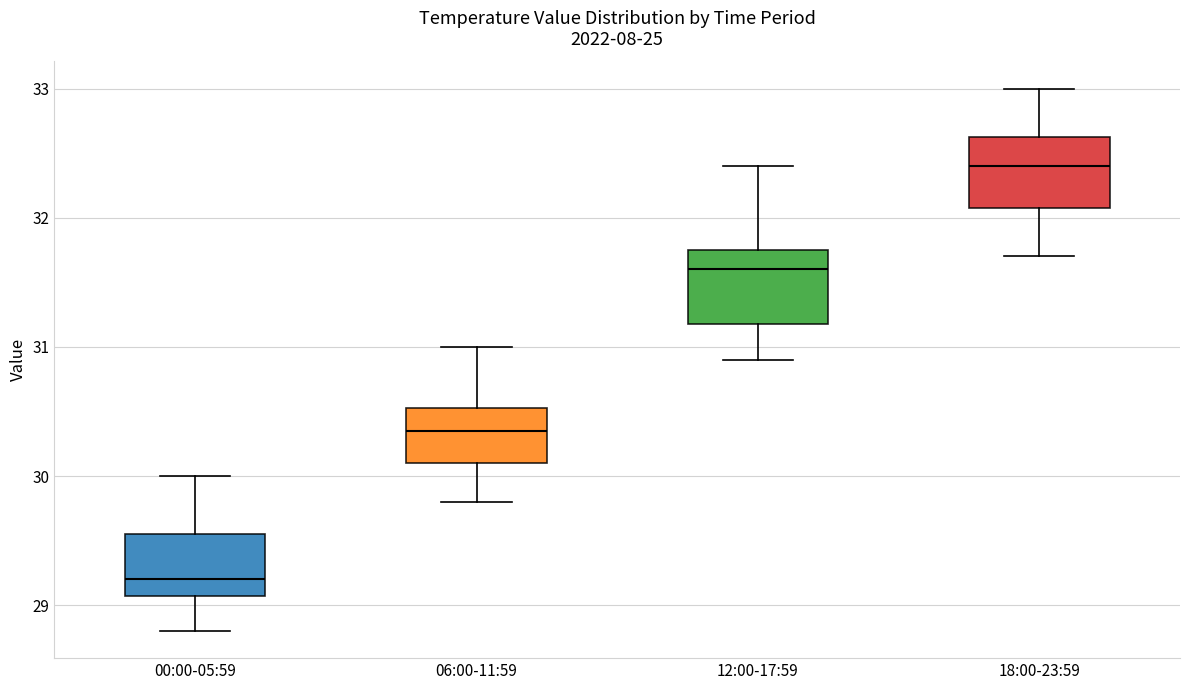

Where does the upper whisker of the box for 06:00-11:59 end on the y-axis? The values are not printed on the chart, so give them approximately, as read against the axis.

31.0